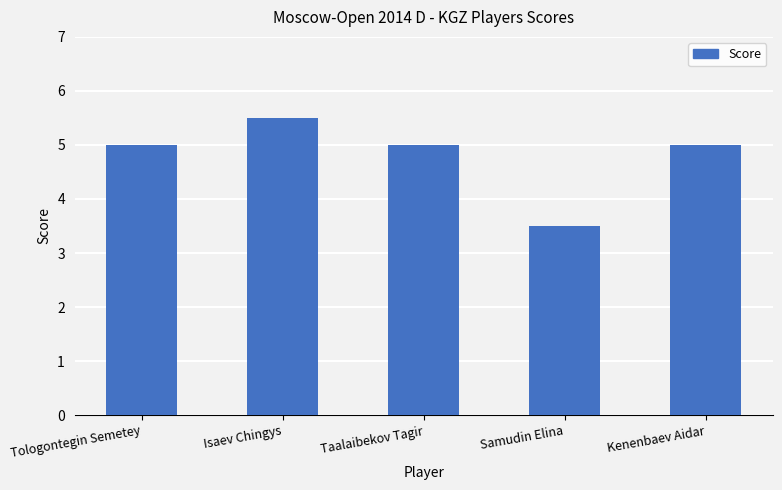

Between Tologontegin Semetey and Samudin Elina, which is larger?

Tologontegin Semetey